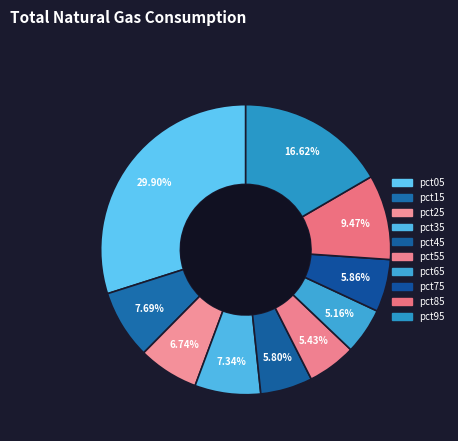

Count the number of slices in the pie.

10